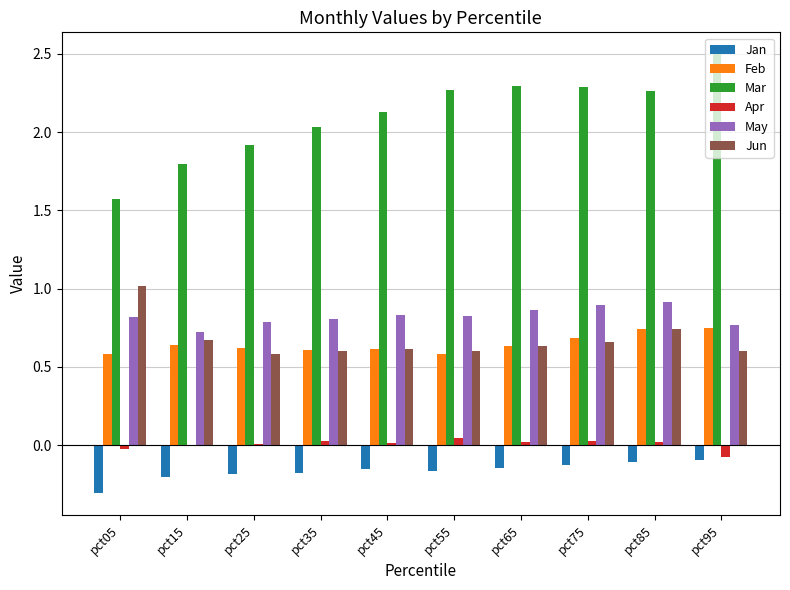

Read the Mar value at pct95.

2.5